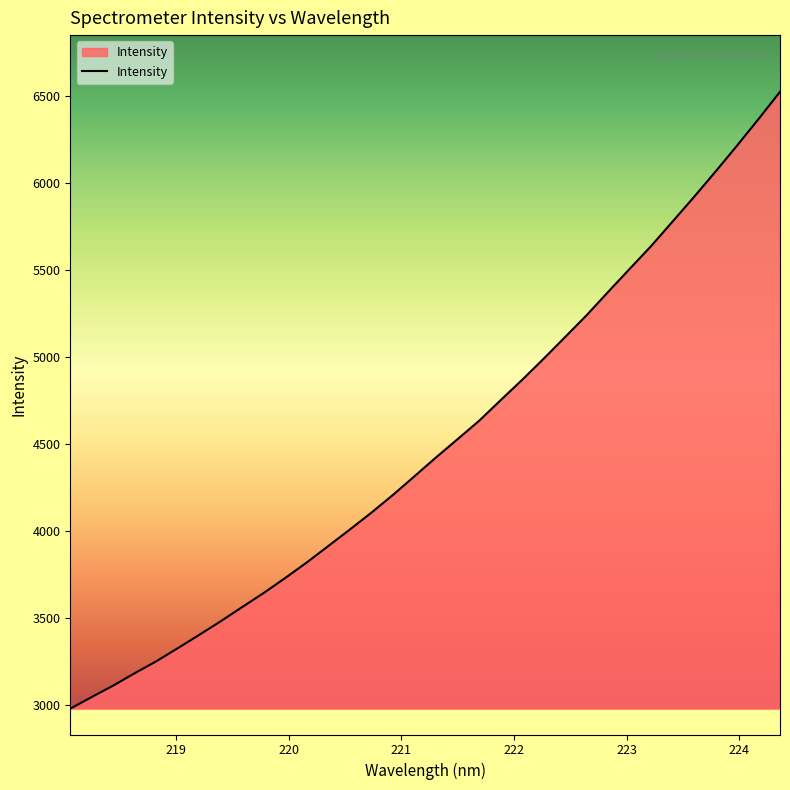

What is the difference between the maximum and second lowest values?

3482.1